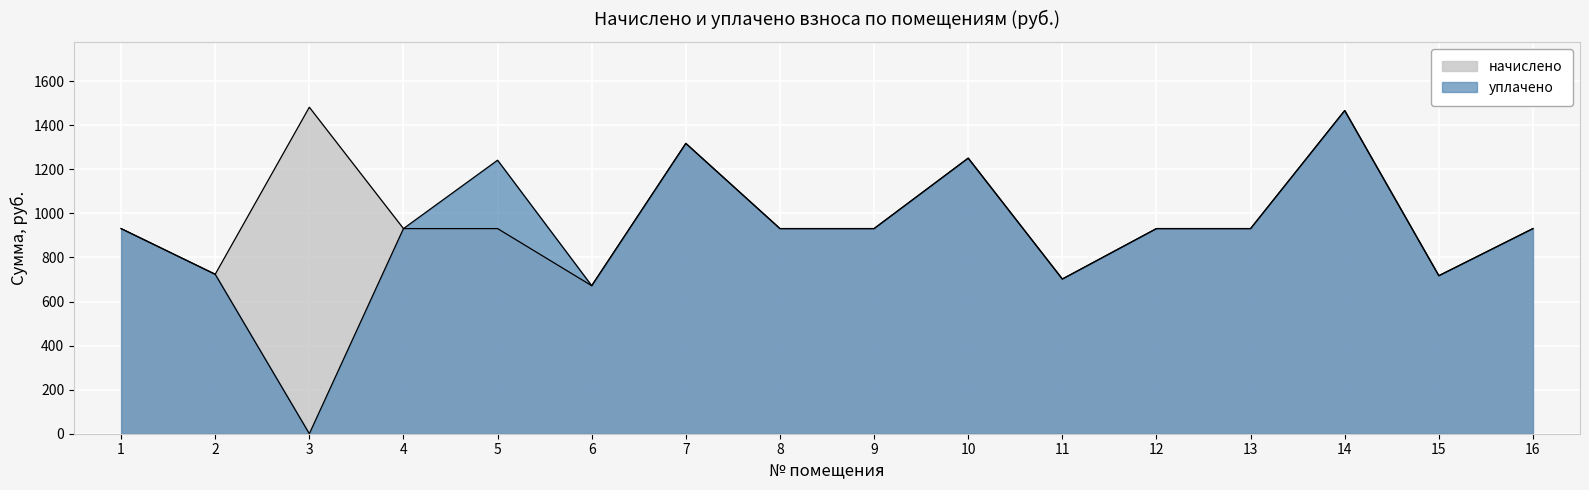

At which category does the chart reach its minimum across all series?

3